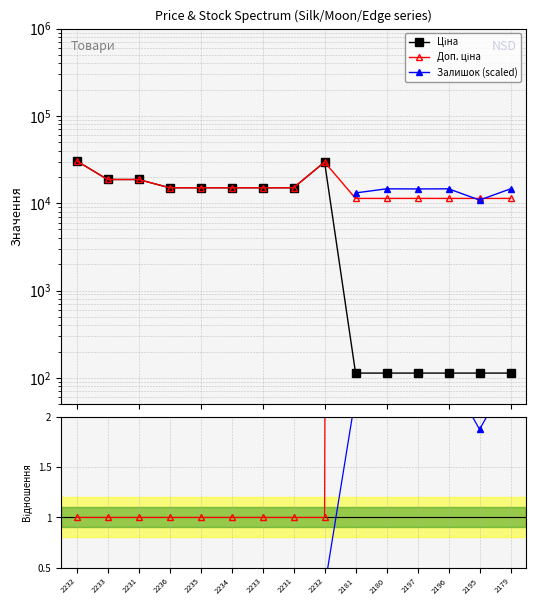

What is the minimum value for Доп. ціна?

11334.0